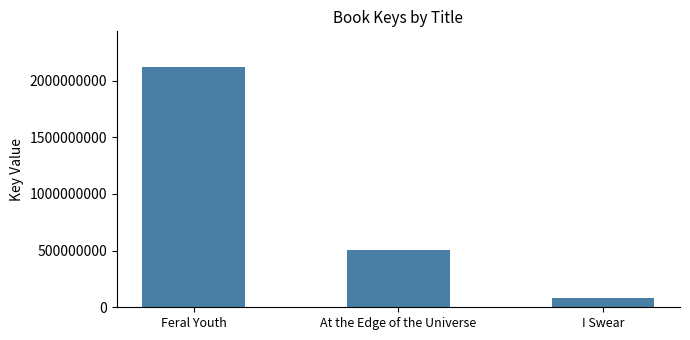

Which label corresponds to the largest value in the chart?

Feral Youth